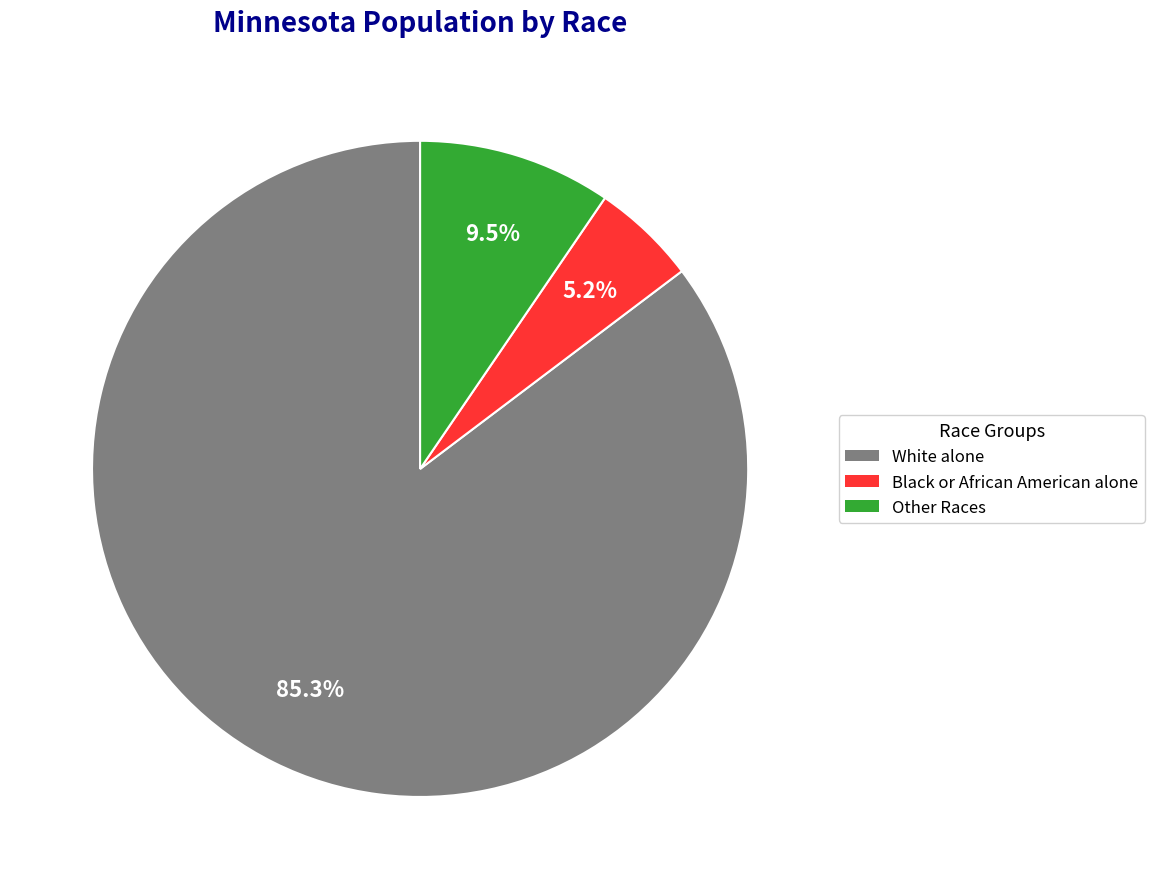

Between Other Races and White alone, which is larger?

White alone